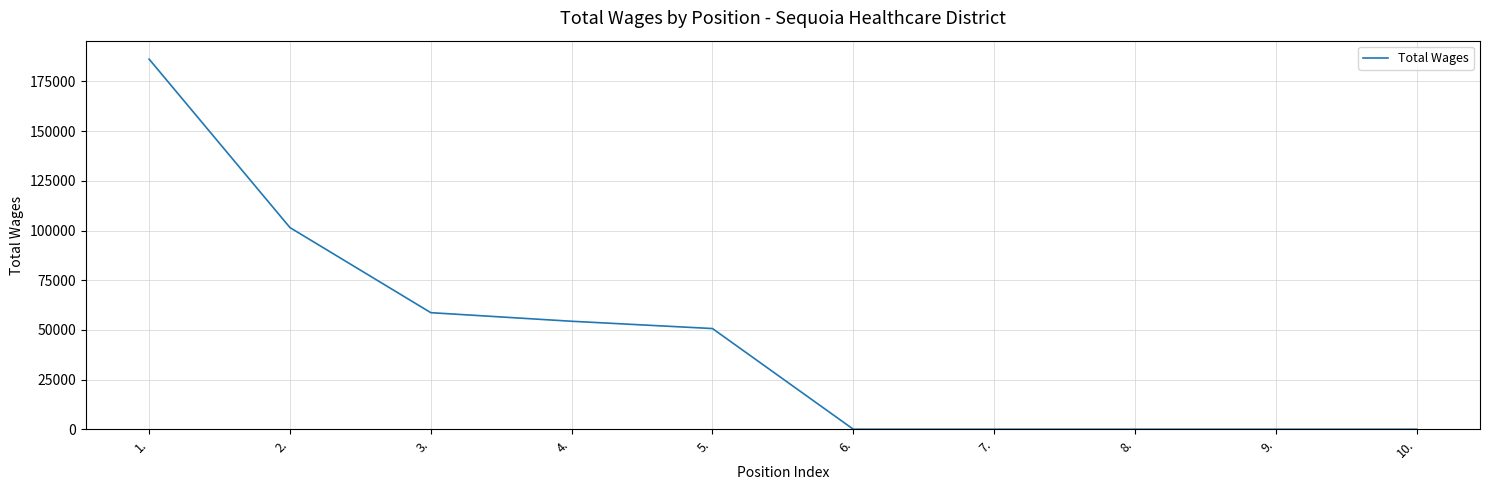

Where does the data first go above 50666?

1.